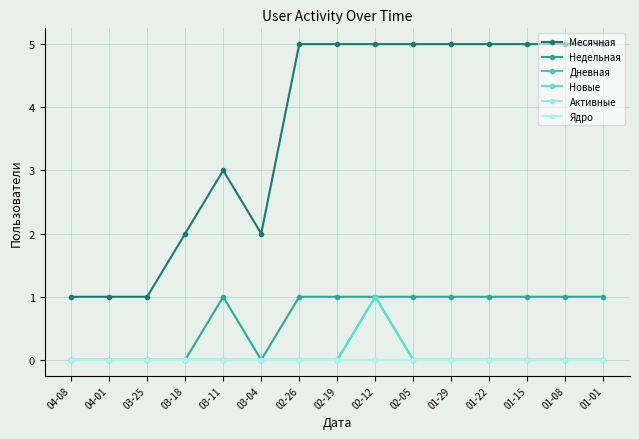

Reading right to left, what are all the values shown in this chart?

Месячная: 5	5	5	5	5	5	5	5	5	2	3	2	1	1	1
Недельная: 1	1	1	1	1	1	1	1	1	0	1	0	0	0	0
Дневная: 0	0	0	0	0	0	1	0	0	0	0	0	0	0	0
Новые: 0	0	0	0	0	0	1	0	0	0	0	0	0	0	0
Активные: 0	0	0	0	0	0	0	0	0	0	0	0	0	0	0
Ядро: 0	0	0	0	0	0	0	0	0	0	0	0	0	0	0